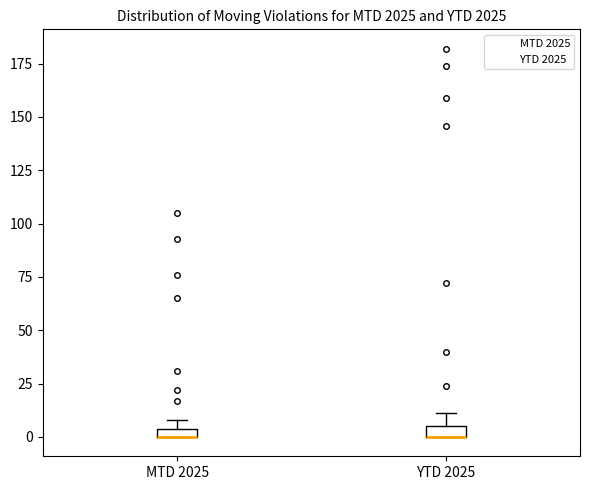

Where is the upper edge of the box for MTD 2025 on the y-axis? The values are not printed on the chart, so give them approximately, as read against the axis.

5